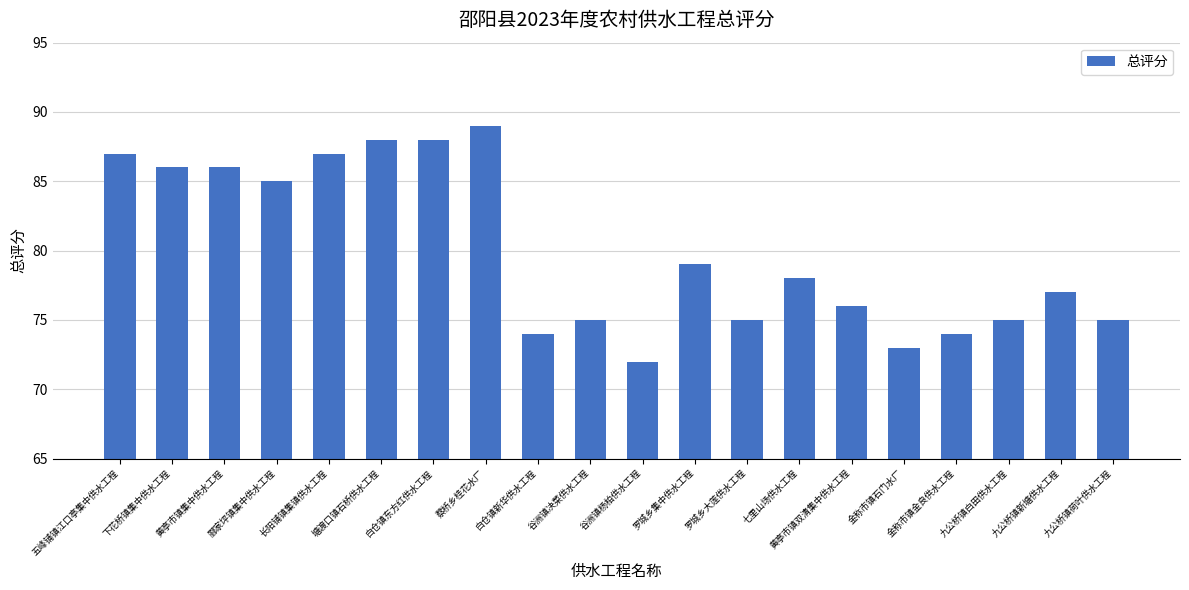

What is the difference between the maximum and minimum values?

17